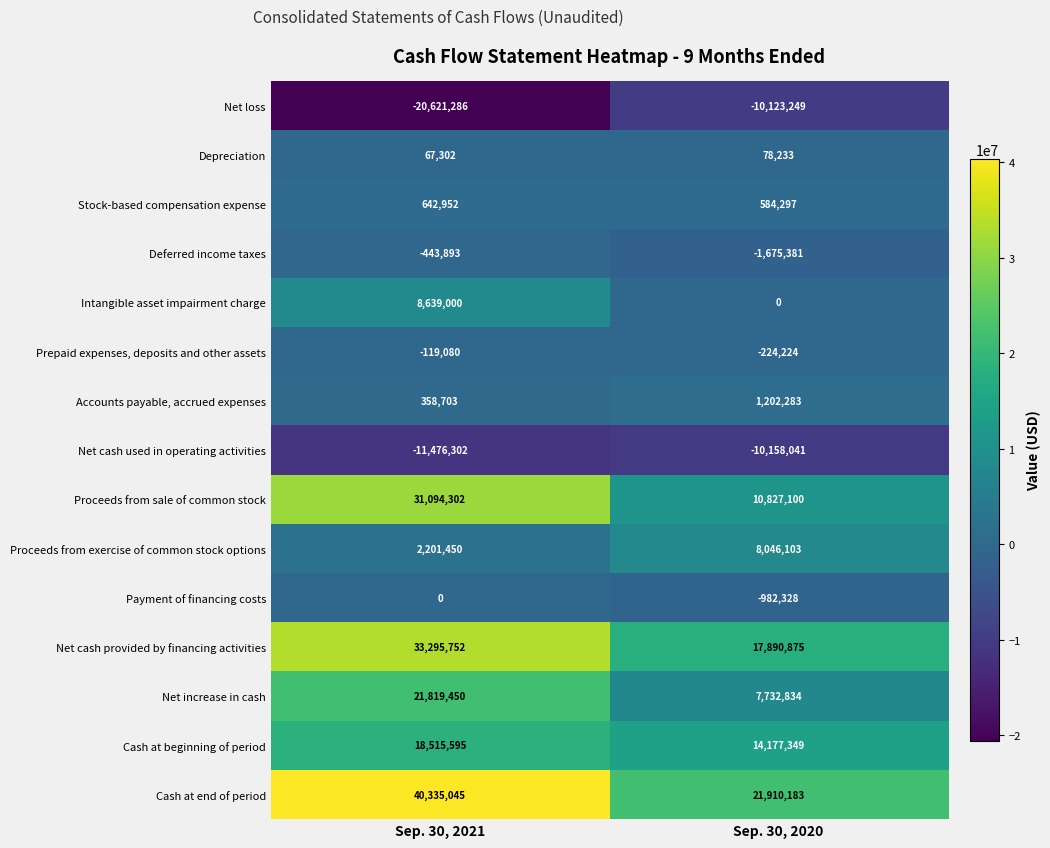

What is the maximum value shown in the chart?

40335045